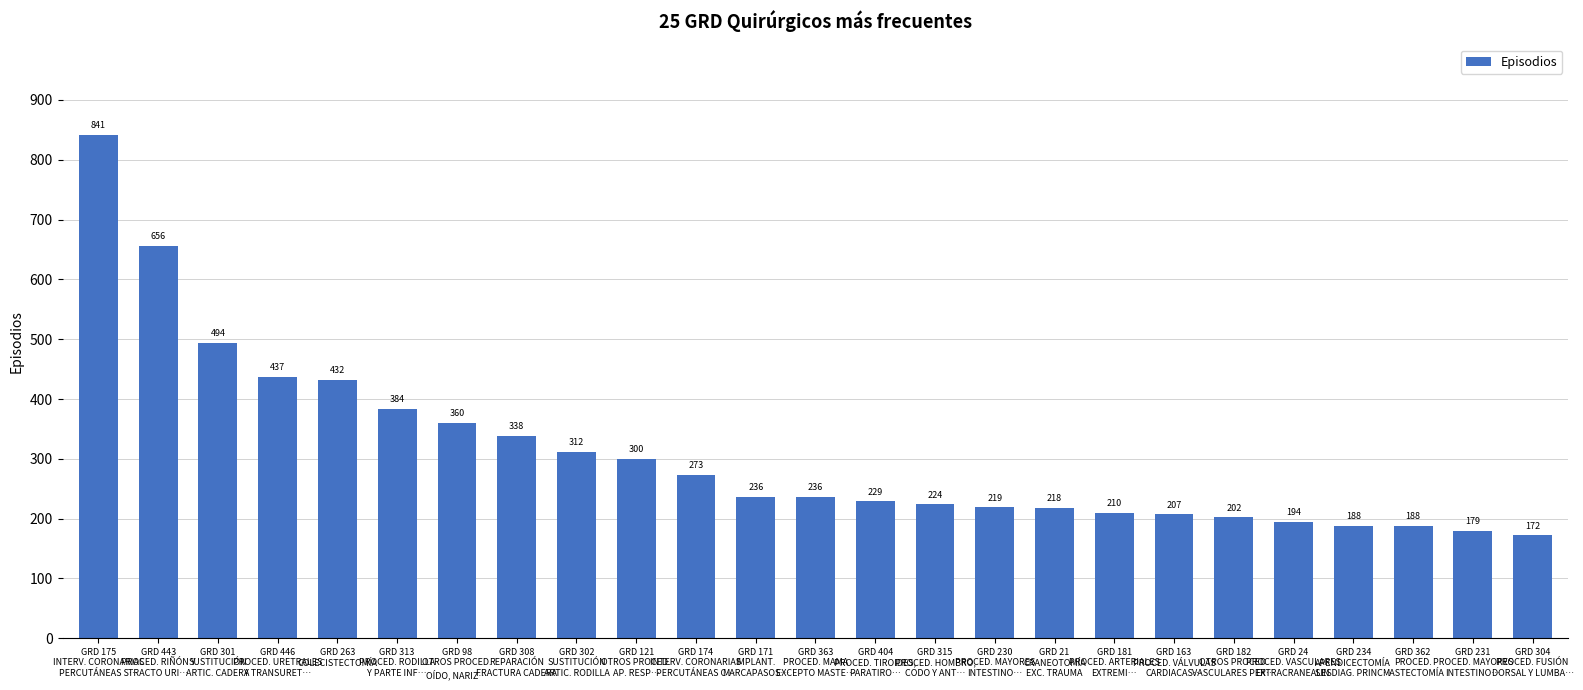

What is the ratio of the value at GRD 231
PROCED. MAYORES
INTESTINO… to the value at GRD 315
PROCED. HOMBRO,
CODO Y ANT…?

0.8